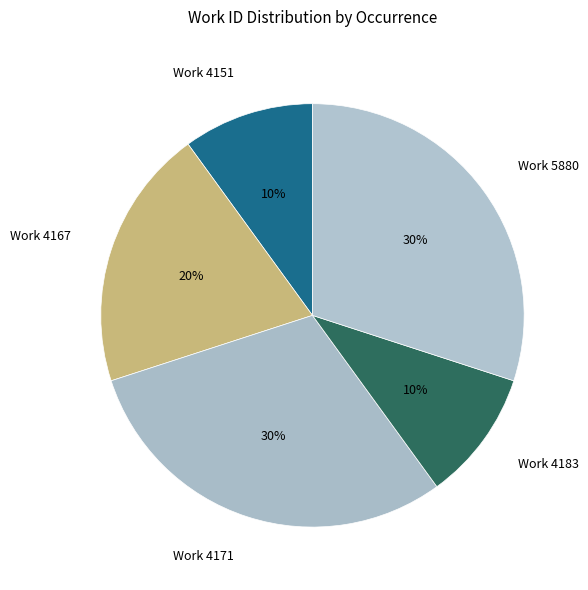

Is there a majority slice in this chart?

No